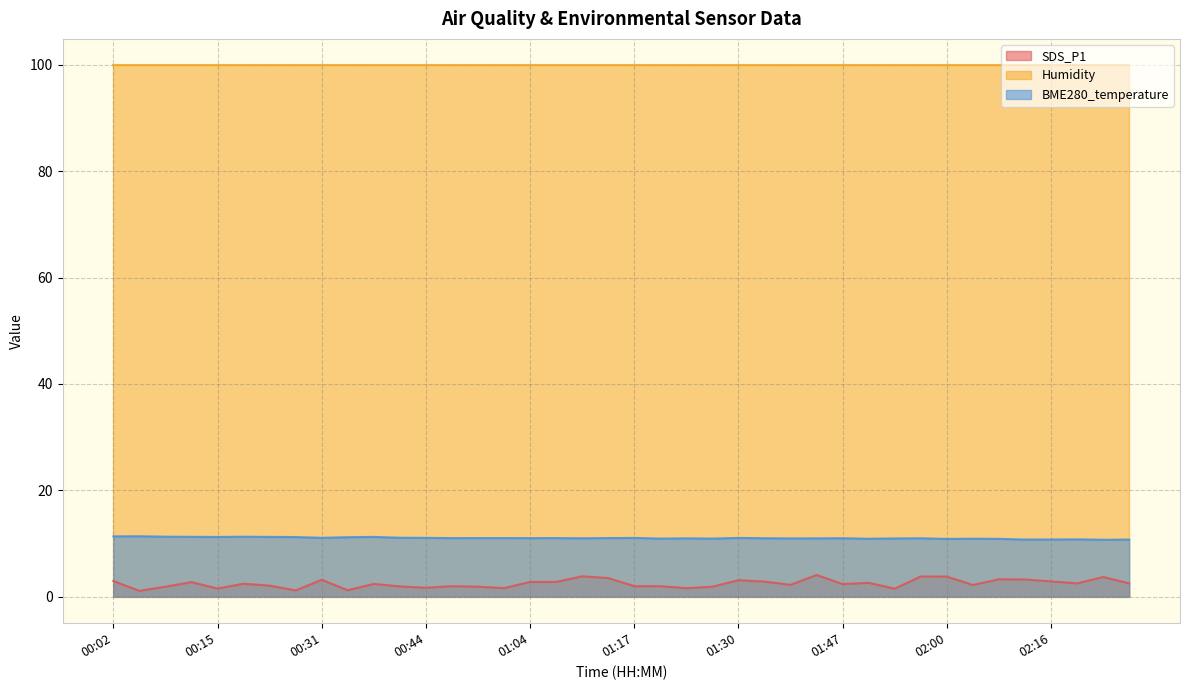

How many series are shown in this chart?

3